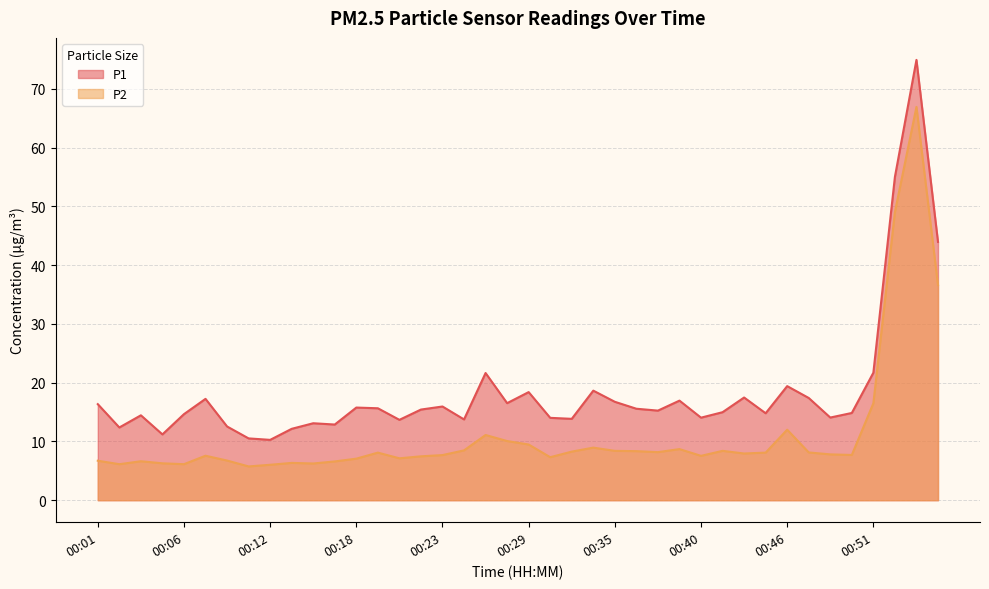

Reading right to left, what are all the values shown in this chart?

P1: 00:55=44.0	00:54=75.0	00:53=55.0	00:51=21.7	00:50=14.8	00:48=14.1	00:47=17.4	00:46=19.4	00:44=14.8	00:43=17.5	00:41=15.0	00:40=14.1	00:39=16.9	00:37=15.2	00:36=15.6	00:35=16.8	00:33=18.6	00:32=13.8	00:30=14.0	00:29=18.4	00:27=16.5	00:26=21.6	00:25=13.8	00:23=15.9	00:22=15.4	00:20=13.7	00:19=15.7	00:18=15.8	00:16=12.9	00:15=13.1	00:13=12.2	00:12=10.3	00:11=10.5	00:09=12.6	00:08=17.2	00:06=14.7	00:05=11.2	00:03=14.4	00:02=12.4	00:01=16.4
P2: 00:55=36.6	00:54=67.0	00:53=49.0	00:51=16.5	00:50=7.7	00:48=7.8	00:47=8.1	00:46=12.0	00:44=8.1	00:43=8.0	00:41=8.4	00:40=7.5	00:39=8.7	00:37=8.2	00:36=8.3	00:35=8.4	00:33=8.9	00:32=8.3	00:30=7.3	00:29=9.5	00:27=10.1	00:26=11.1	00:25=8.5	00:23=7.7	00:22=7.5	00:20=7.1	00:19=8.1	00:18=7.1	00:16=6.6	00:15=6.2	00:13=6.3	00:12=6.0	00:11=5.8	00:09=6.8	00:08=7.6	00:06=6.1	00:05=6.3	00:03=6.6	00:02=6.1	00:01=6.7